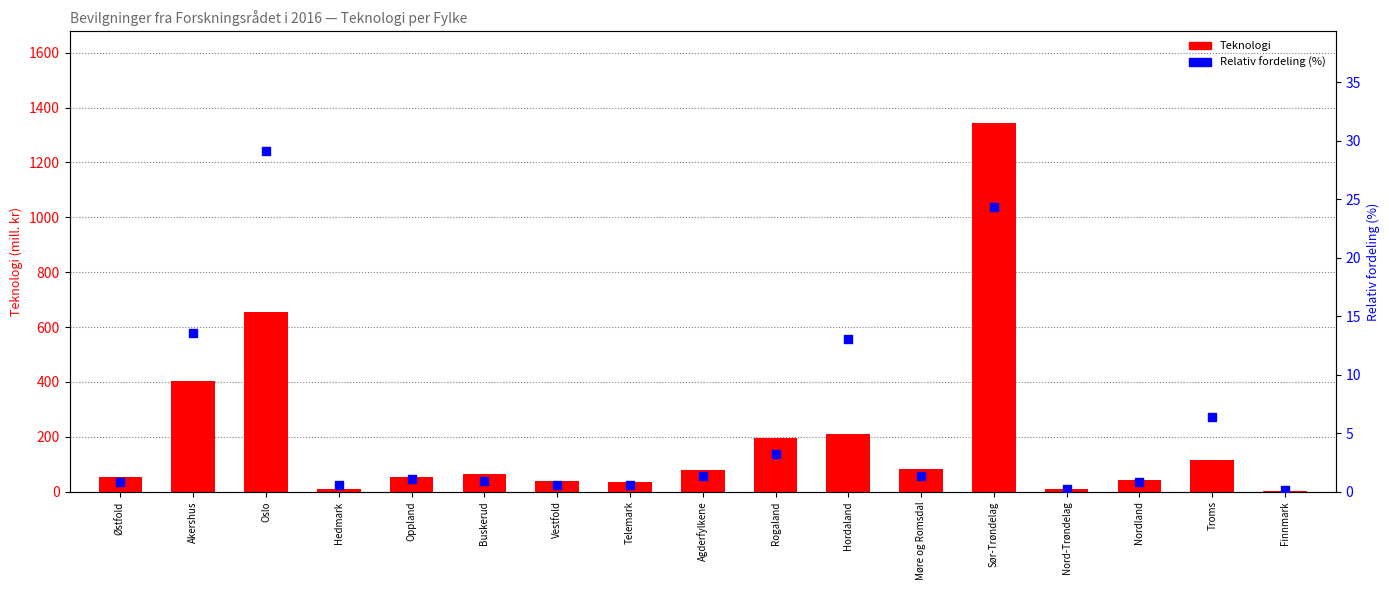

What are all the series names shown in the legend?

Teknologi, Relativ fordeling (%)